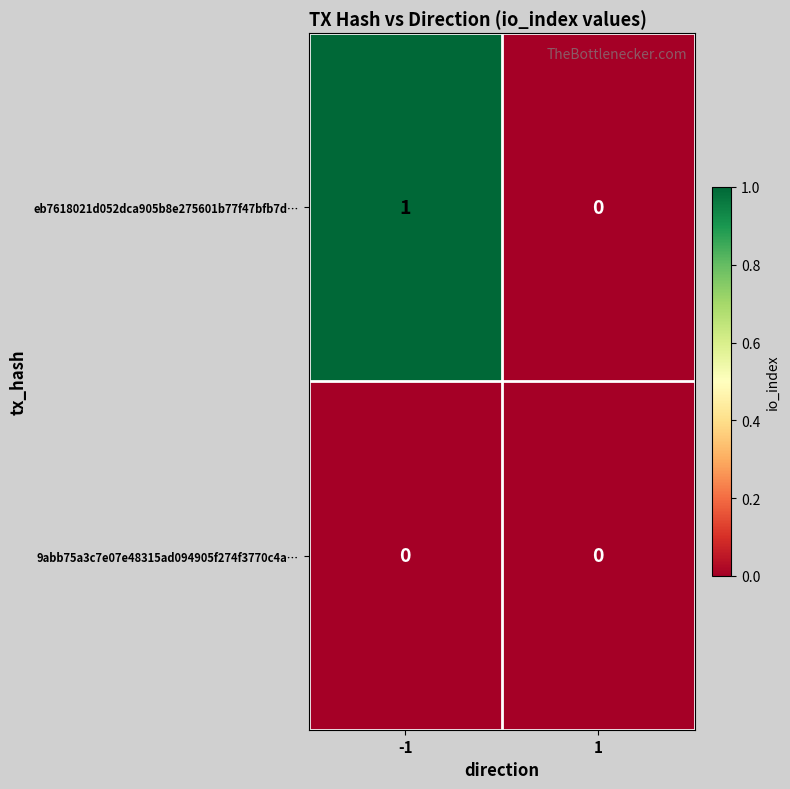

Reading left to right, transcribe all the data shown in this chart.

eb7618021d052dca905b8e275601b77f47bfb7d…: -1=1	1=0
9abb75a3c7e07e48315ad094905f274f3770c4a…: -1=0	1=0